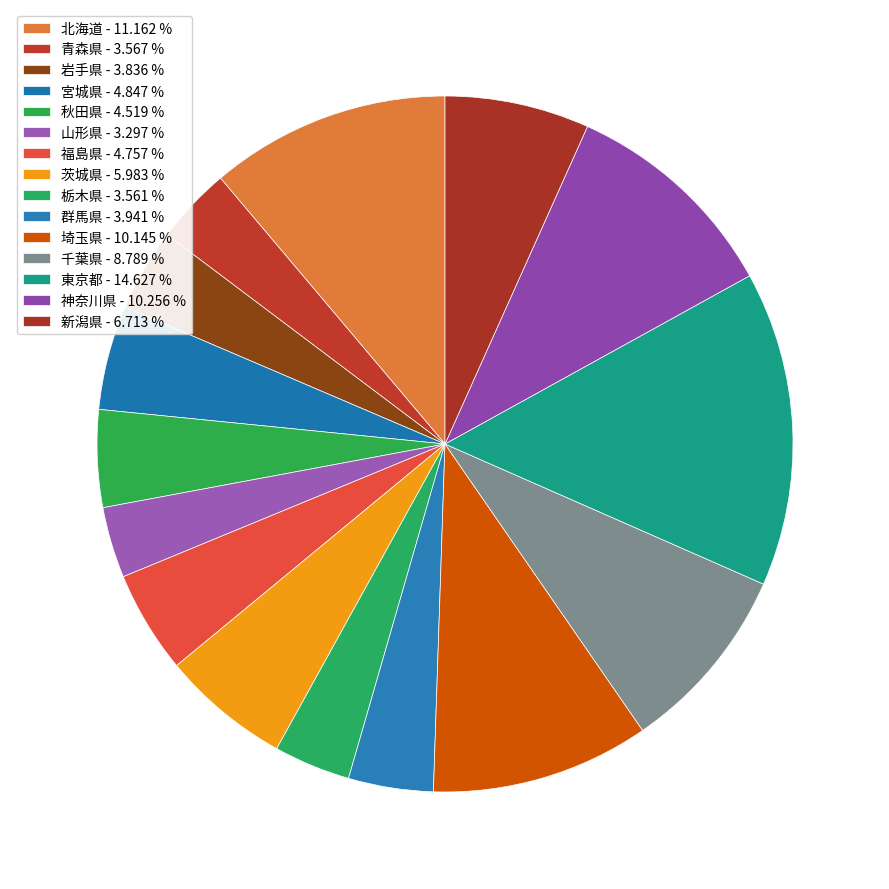

To the nearest percent, what portion does 茨城県 represent?

6%